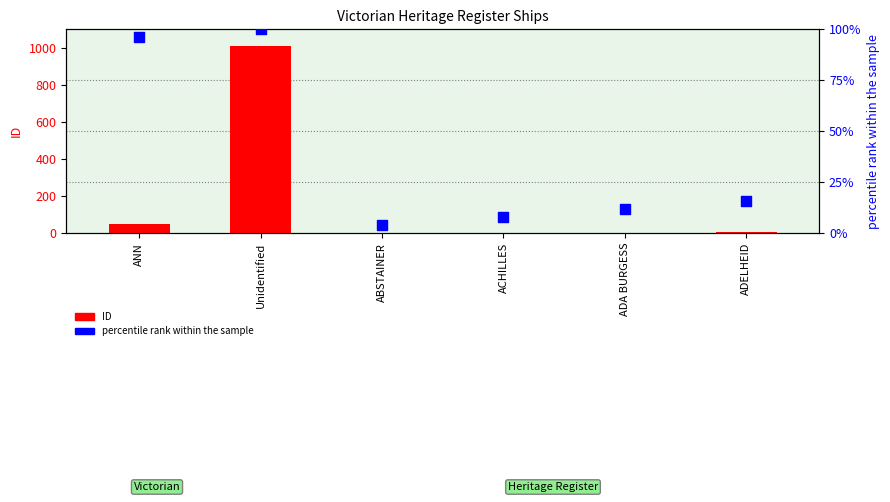

Which series contains the lowest Y value?

ID